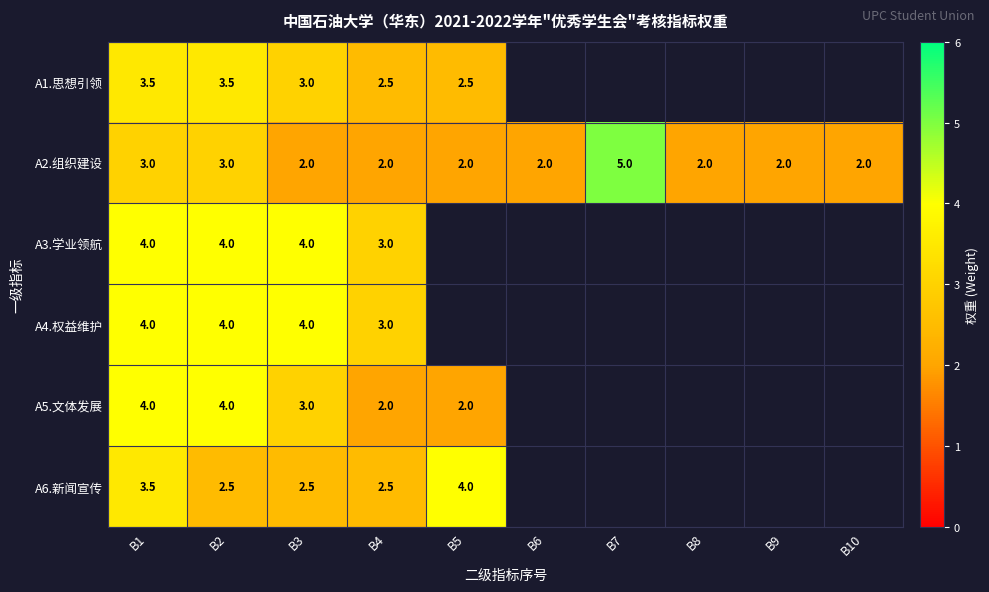

Which series changed the most between B1 and B4?

A5.文体发展